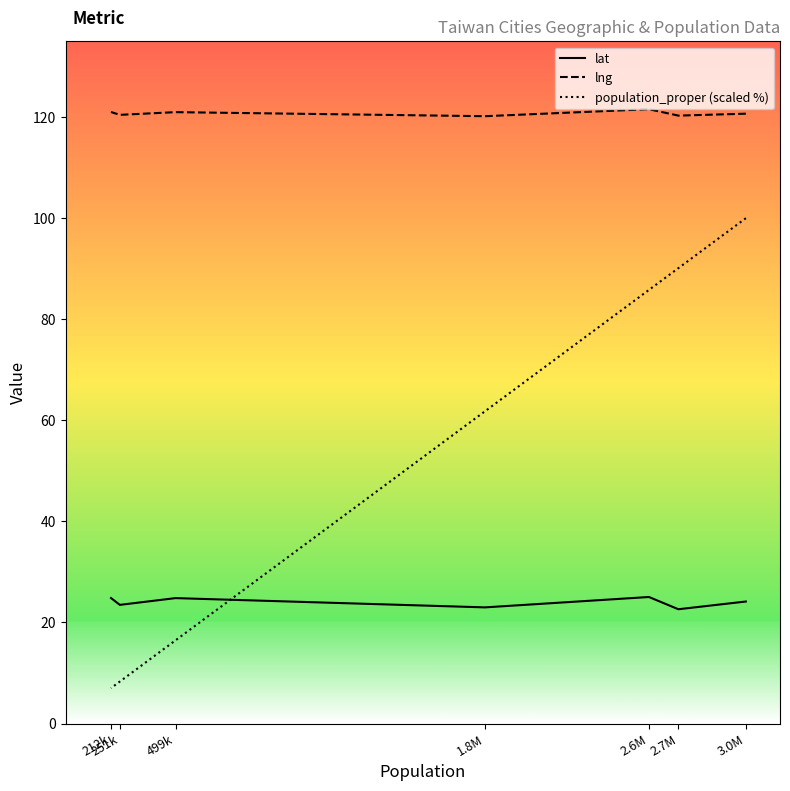

Rank the series at 3.0M from lowest to highest value.

lat, population_proper (scaled %), lng